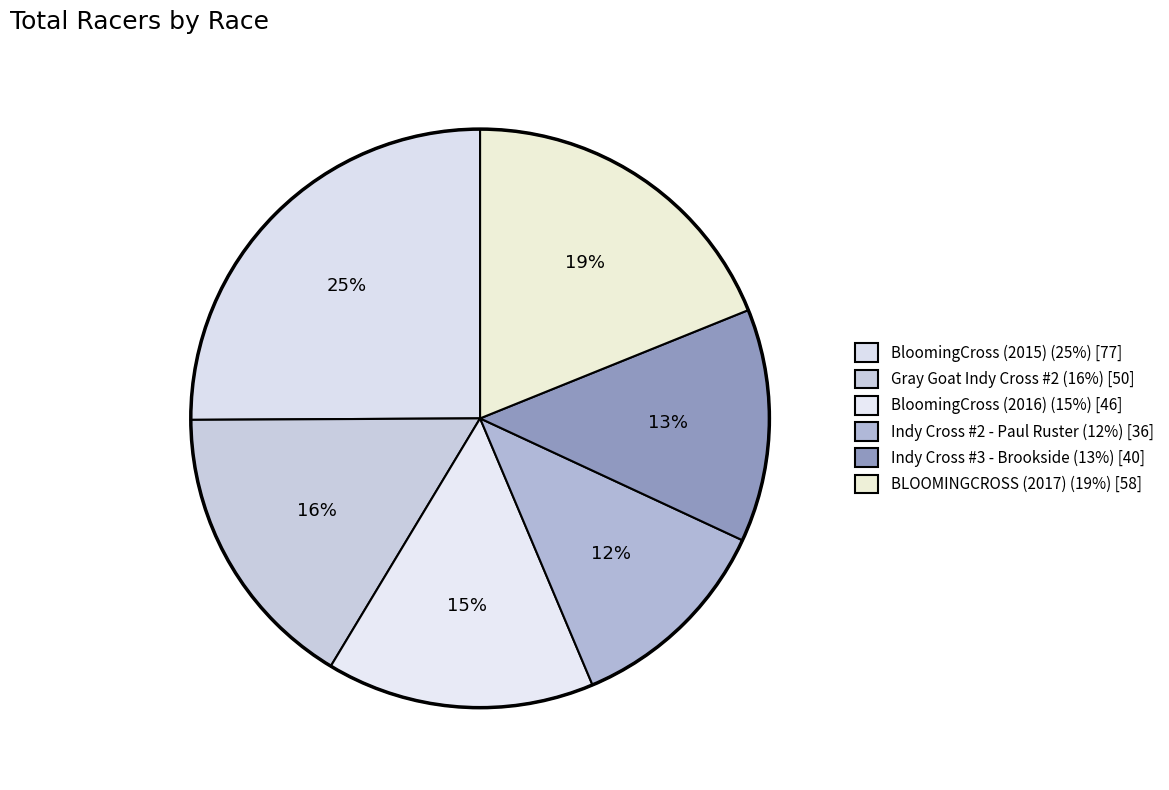

To the nearest percent, what is the difference between the BloomingCross (2016) and Indy Cross #3 - Brookside slice percentages?

2%